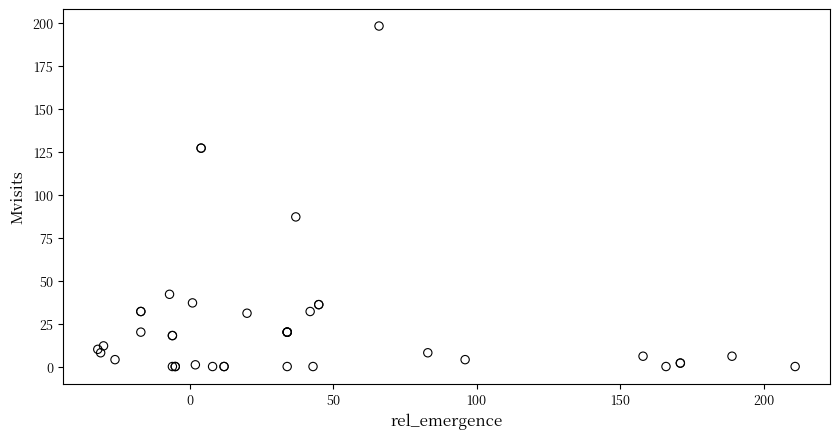

What Y value in the scatter plot is closest to 99?

87